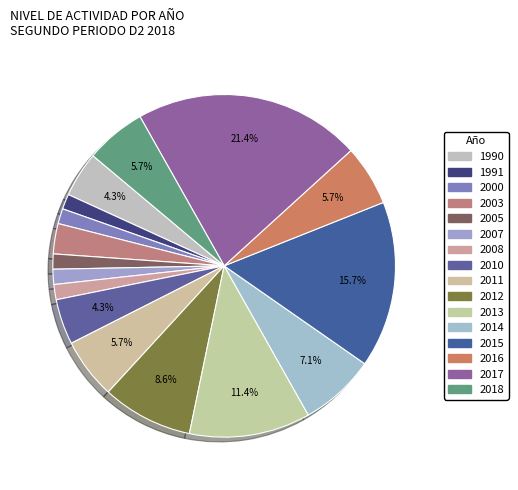

What is the largest slice in the pie chart?

2017